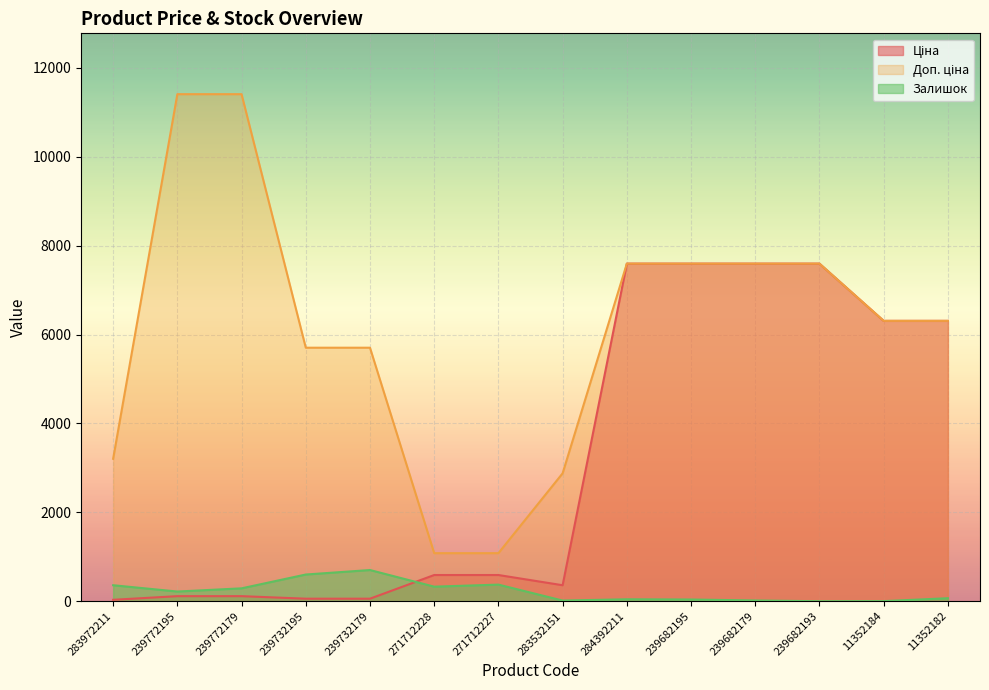

What position from the left is 283532151?

8